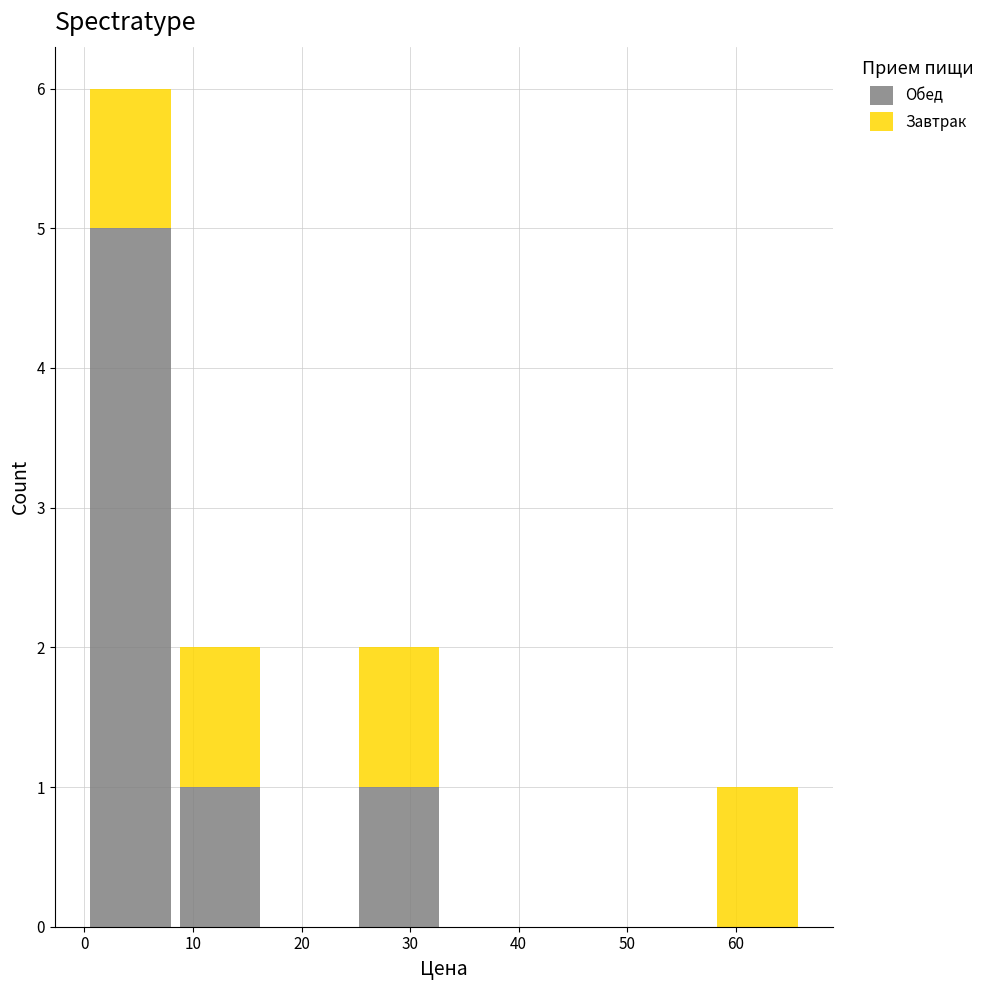

Reading left to right, list every stacked bar in this chart as the range it spans on the x-axis followed by its total height. Neither the bar edges nor the heights are printed on the chart, so give them approximately, as read against the axes.

0 to 8: 6
8 to 17: 2
17 to 25: 0
25 to 33: 2
33 to 41: 0
41 to 50: 0
50 to 58: 0
58 to 66: 1